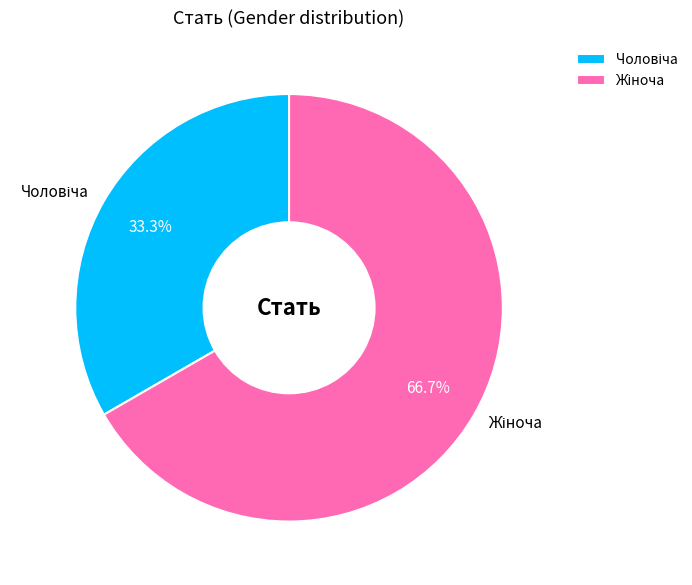

How many slices are in this pie chart?

2